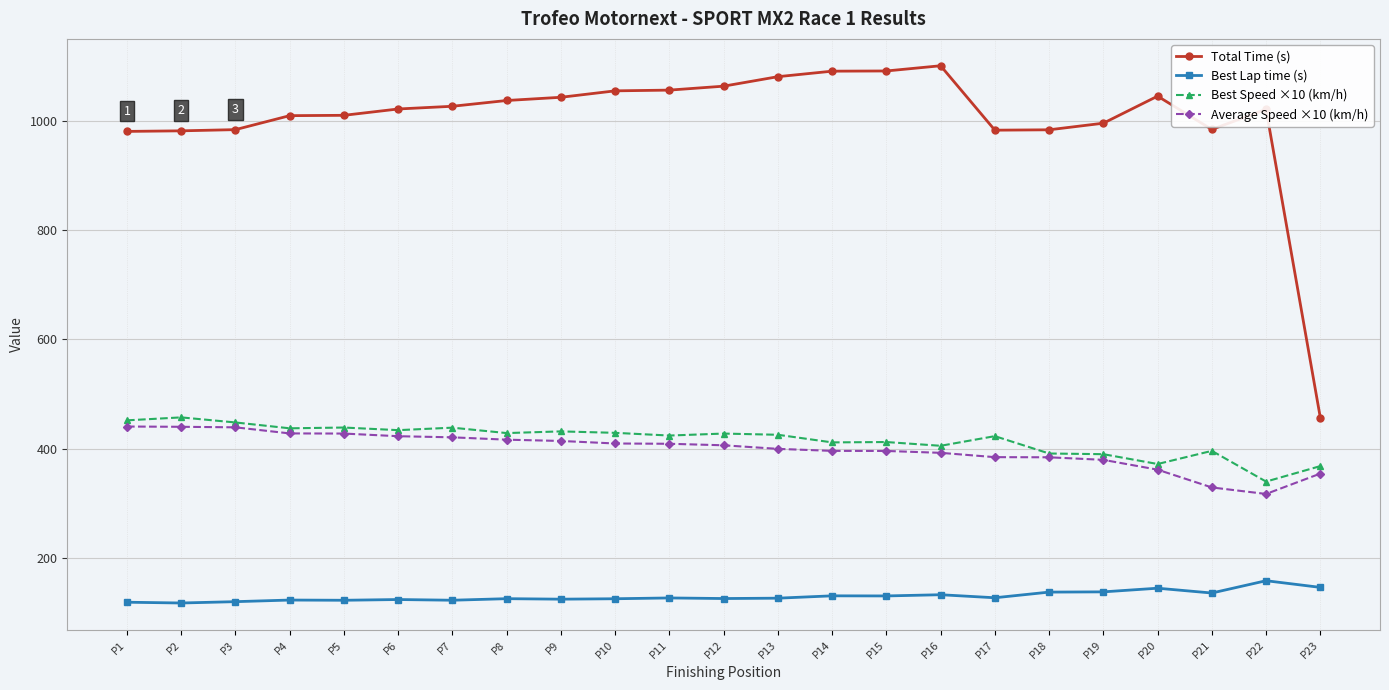

At how many categories does at least one series exceed 827?

22